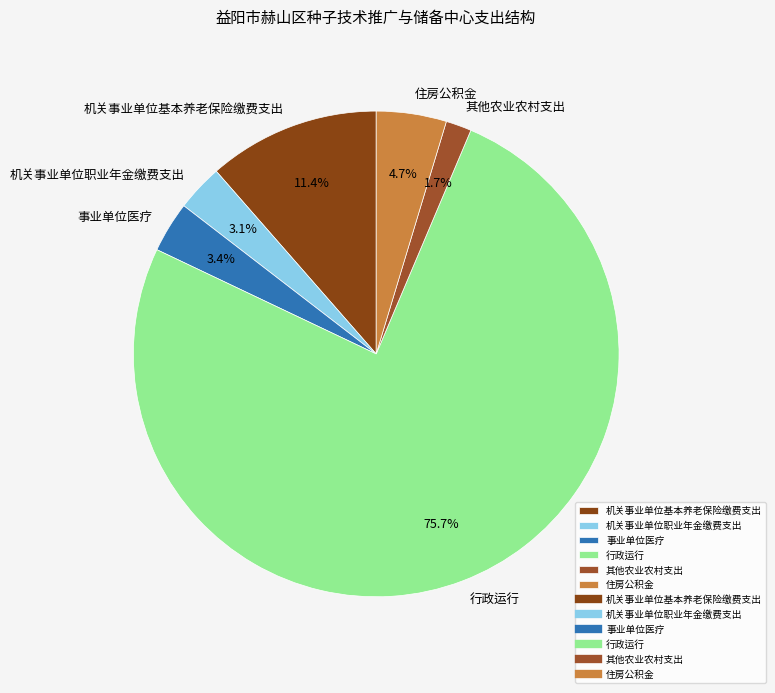

What percentage is the 机关事业单位职业年金缴费支出 slice, to the nearest percent?

3%